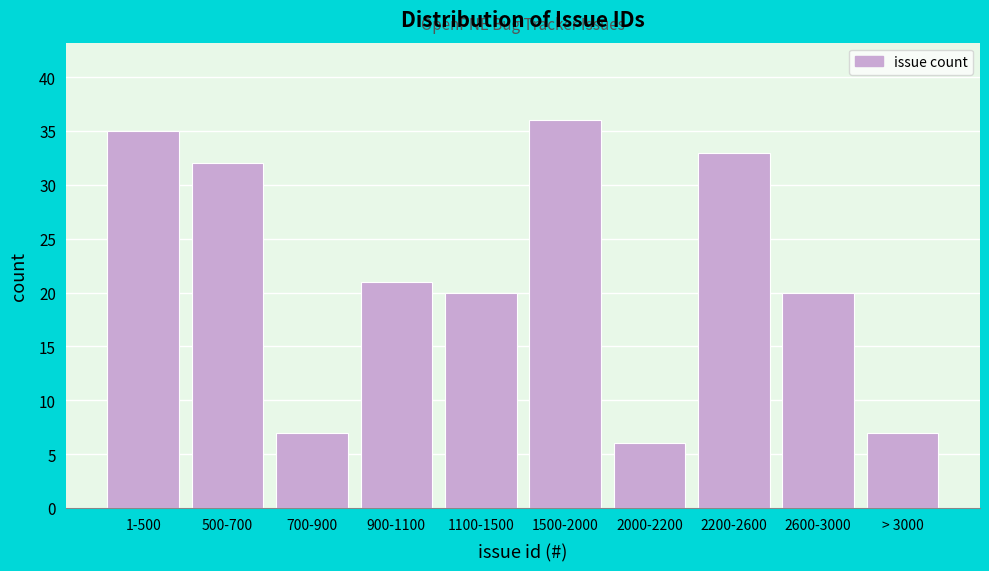

Reading left to right, transcribe all the data shown in this chart.

35	32	7	21	20	36	6	33	20	7